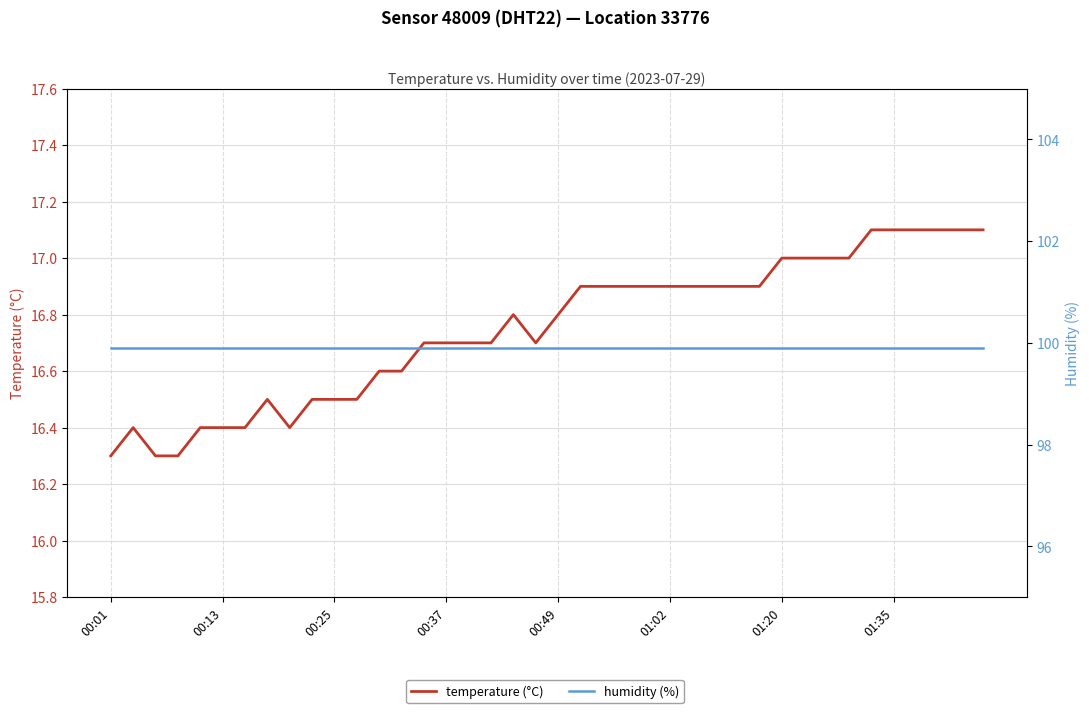

Which series has the widest spread of values?

temperature (°C)